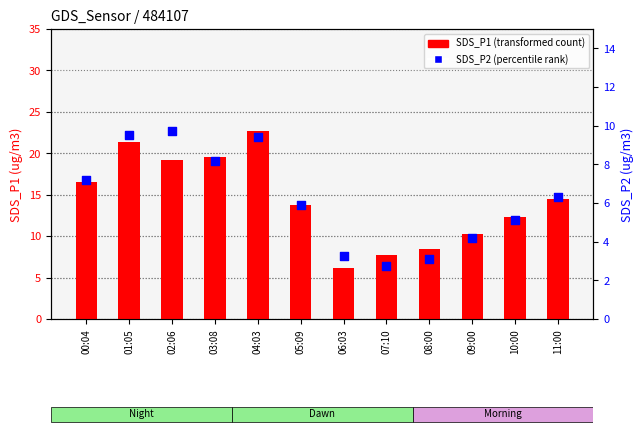

Which series reaches the minimum Y coordinate?

SDS_P2 (percentile rank)